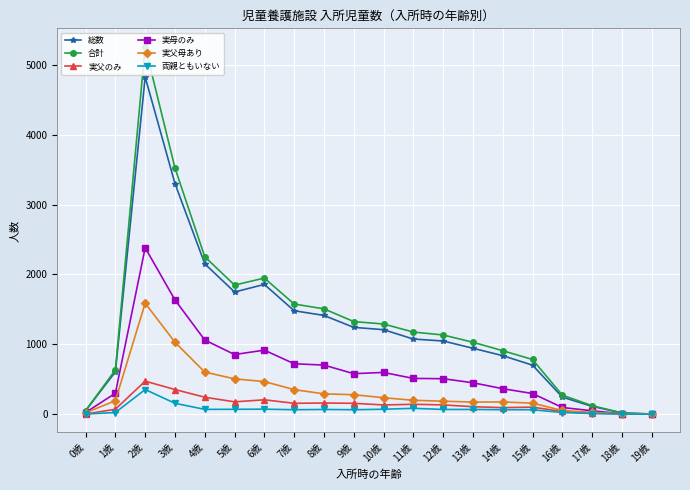

How many series are shown in this chart?

6